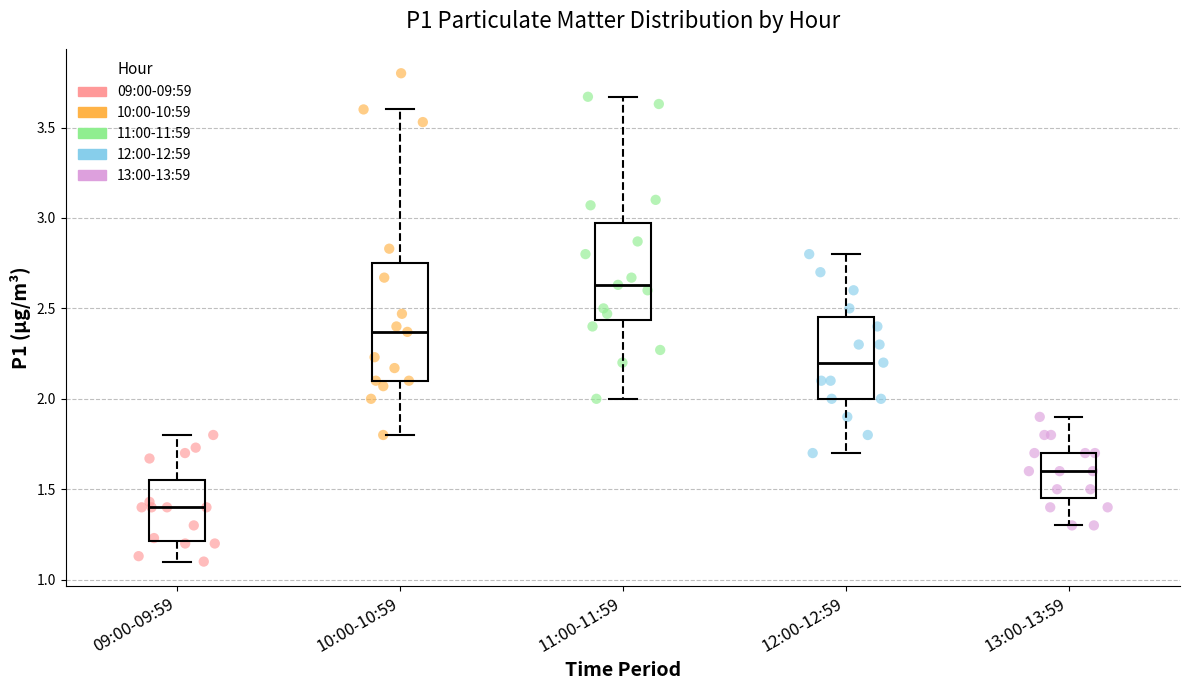

Where does the upper whisker of the box for 10:00-10:59 end on the y-axis? The values are not printed on the chart, so give them approximately, as read against the axis.

3.60